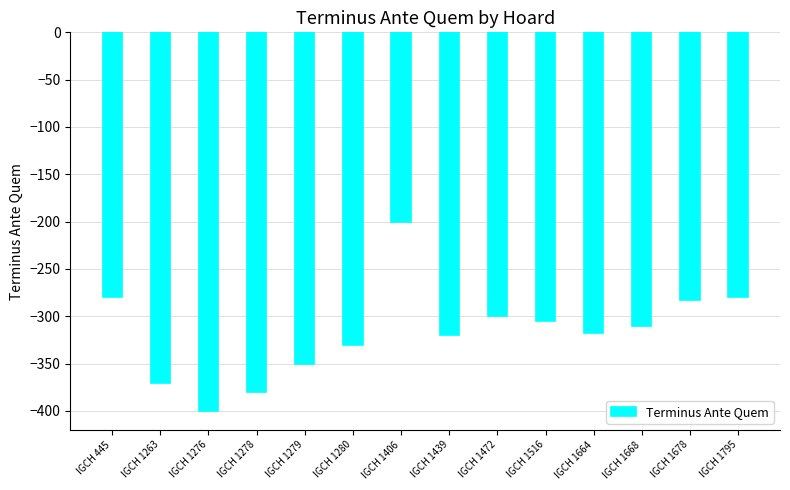

What is the value of the 4th bar from the left?

-380